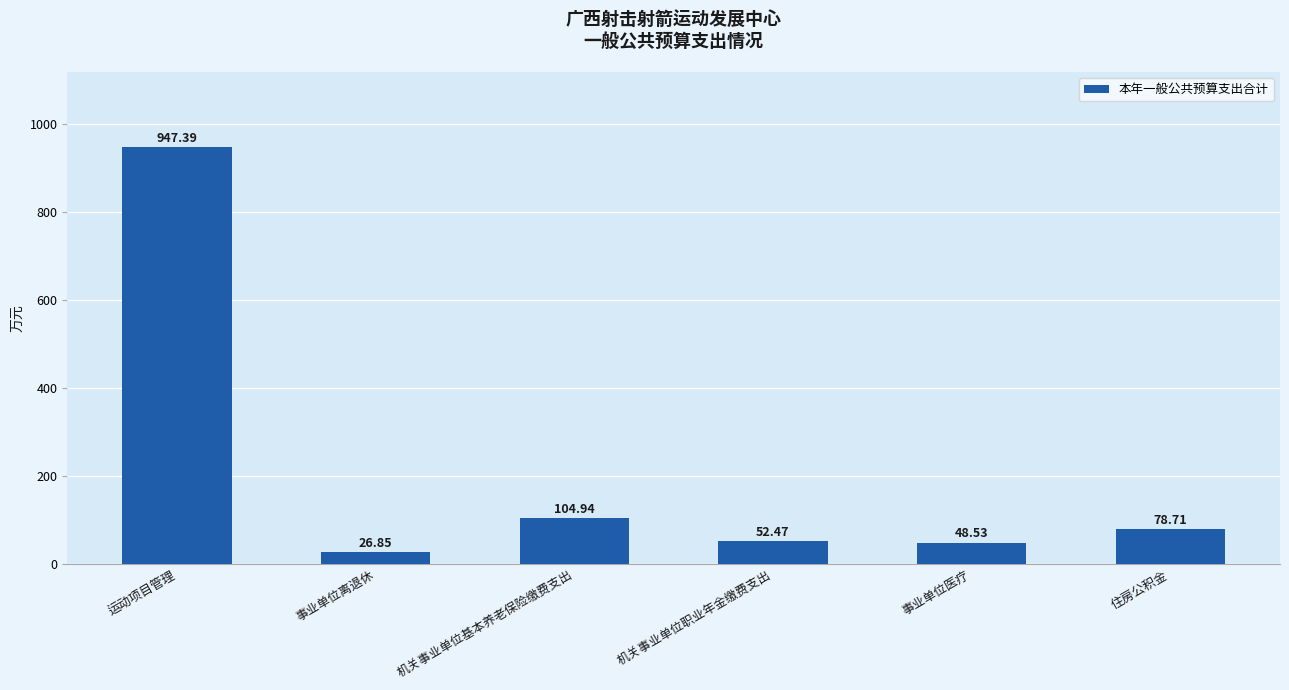

What is the sum of all values?

1258.9